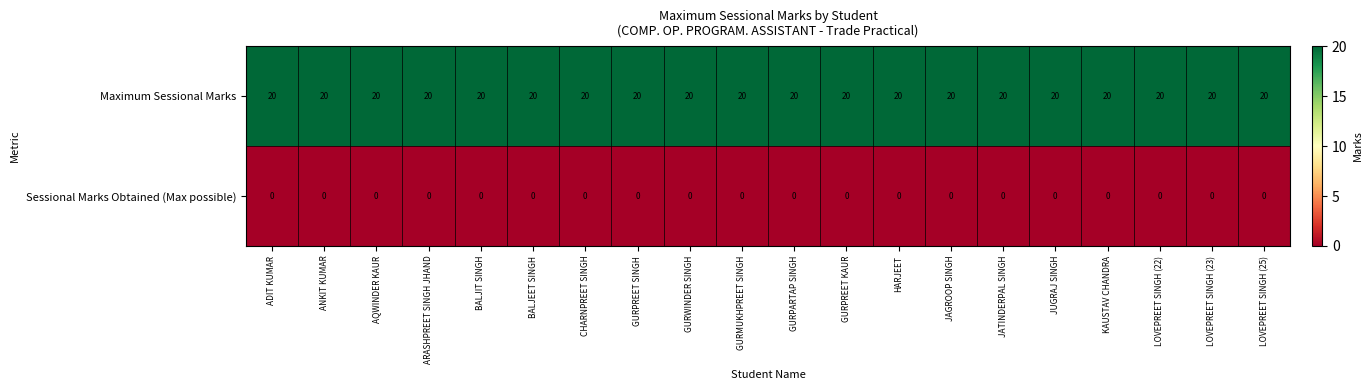

The value of Maximum Sessional Marks at LOVEPREET SINGH (25) is 20. True or false?

True